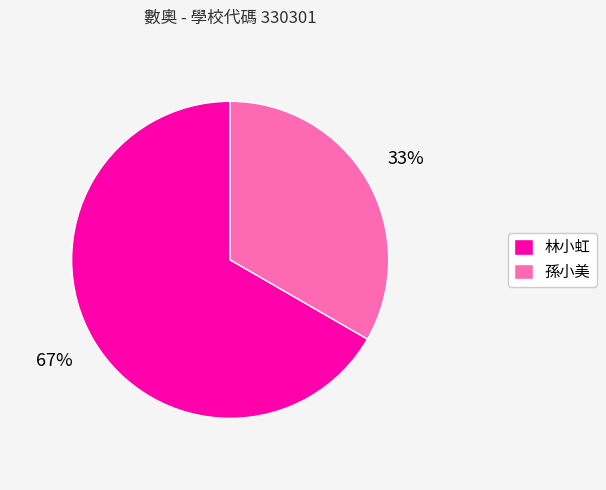

Rank the categories by value from lowest to highest.

孫小美, 林小虹